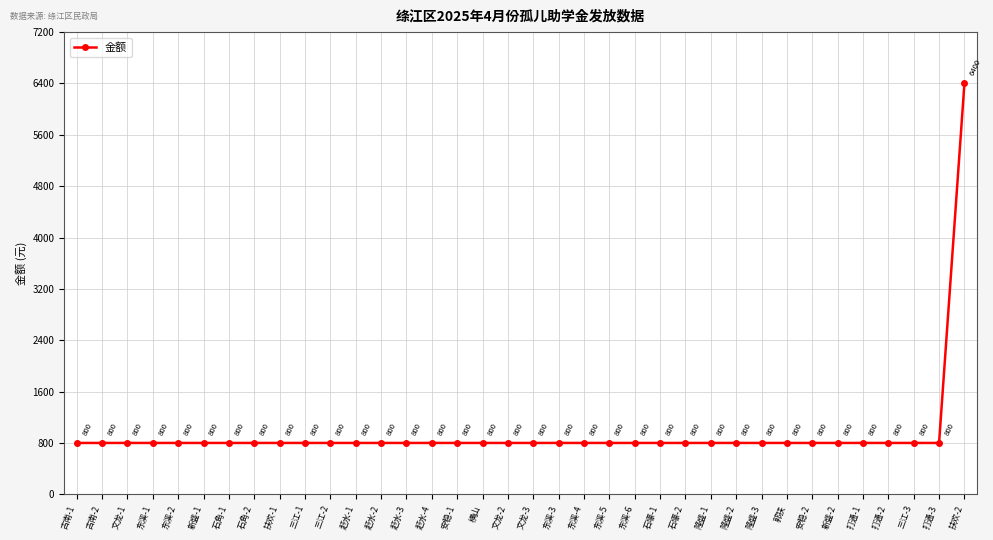

Is this an area chart (filled region under the line)?

No